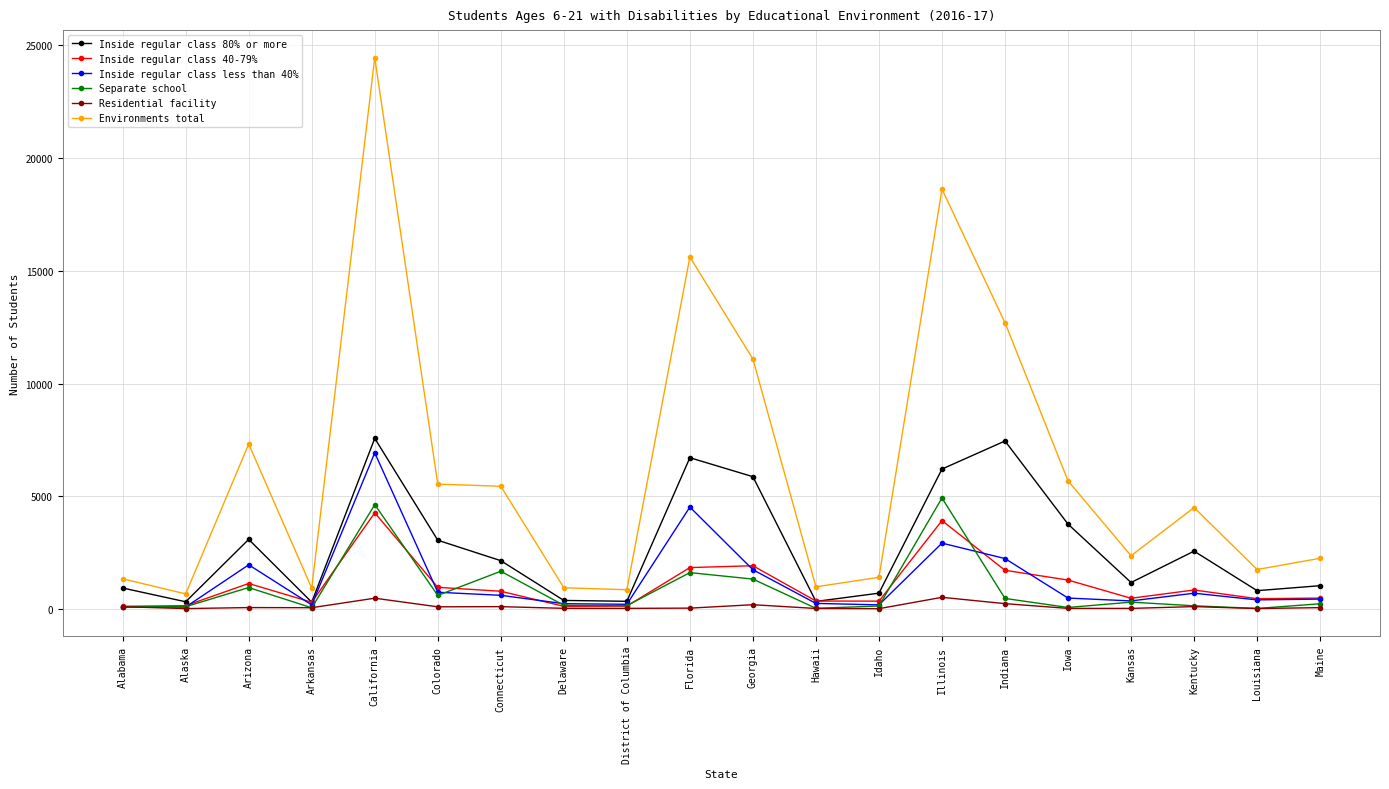

What is the difference between the Inside regular class 80% or more values at Maine and California?

6538